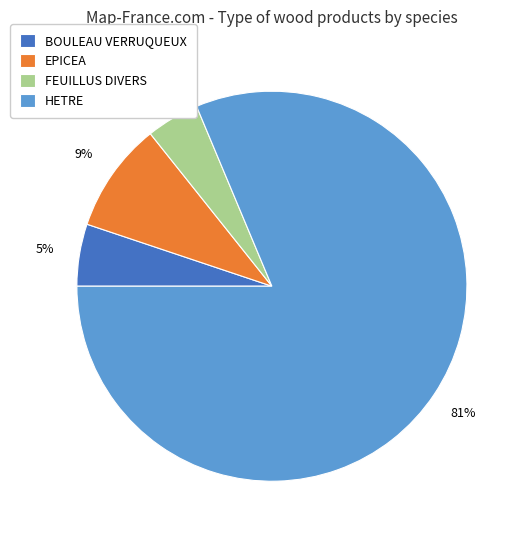

Which category has the biggest portion of the pie?

HETRE